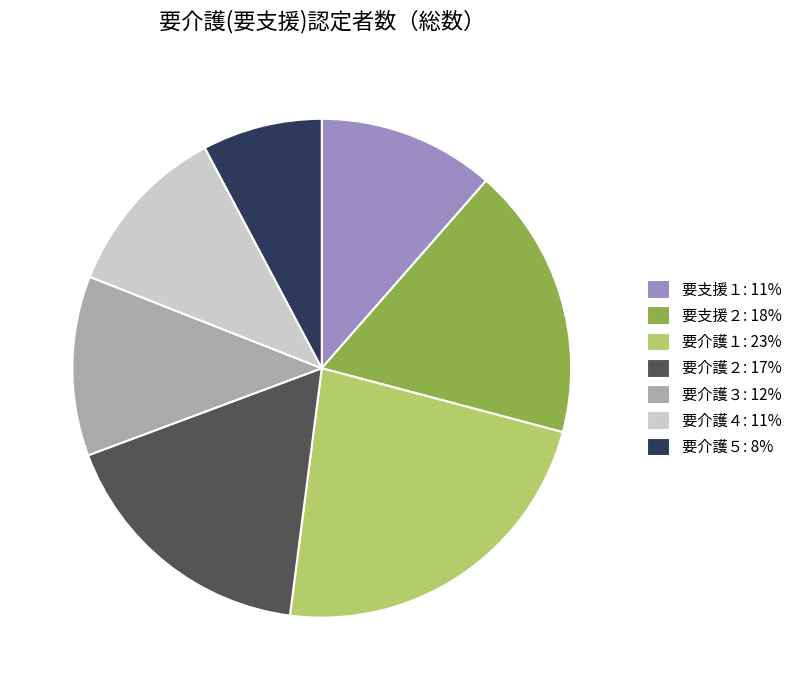

Is the sum of 要介護４: 11% and 要介護１: 23% greater than half?

No